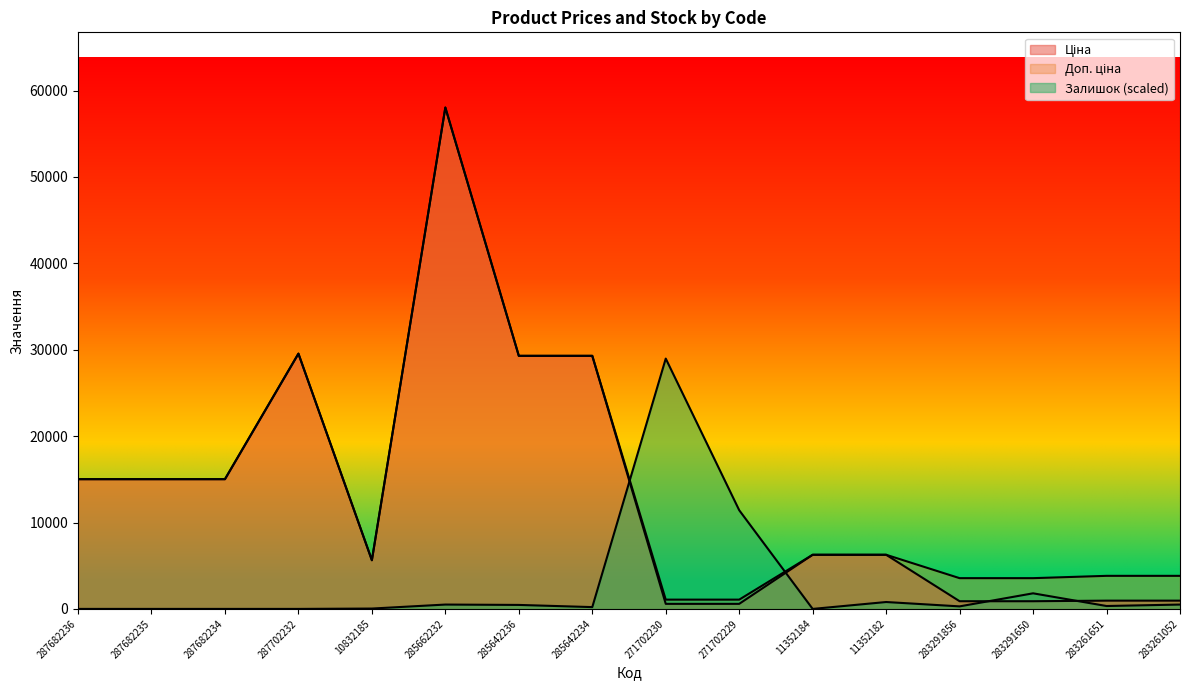

What is the label of the 7th point from the left?

285642236